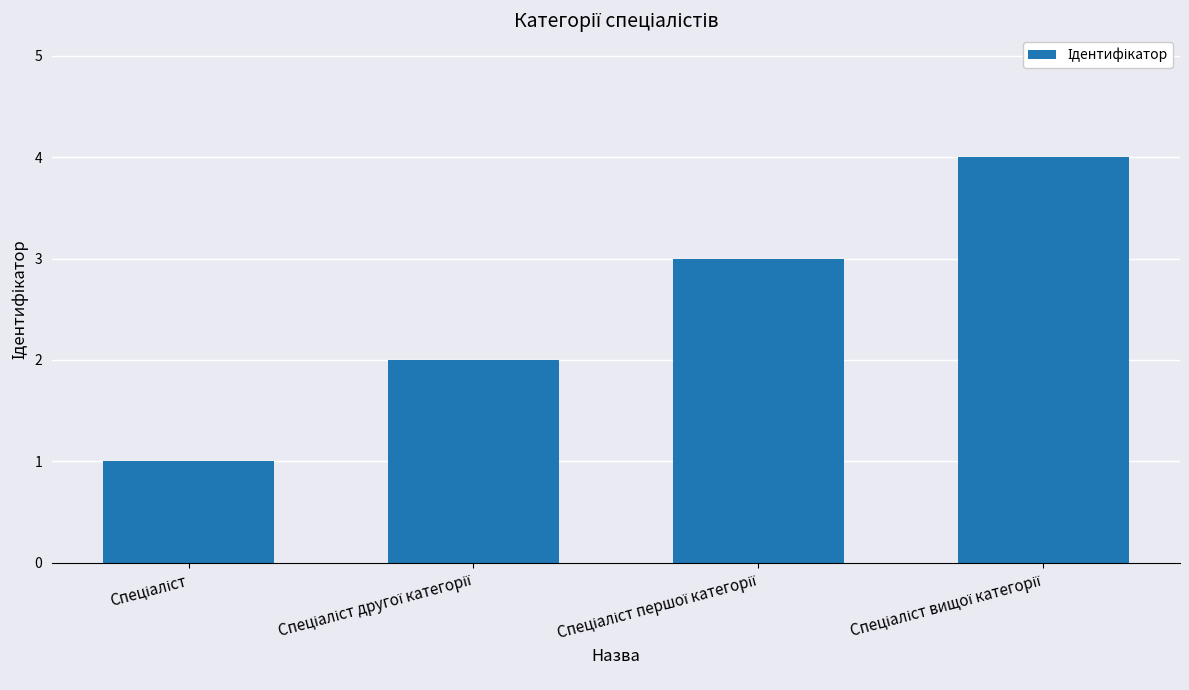

What is the greatest value displayed?

4